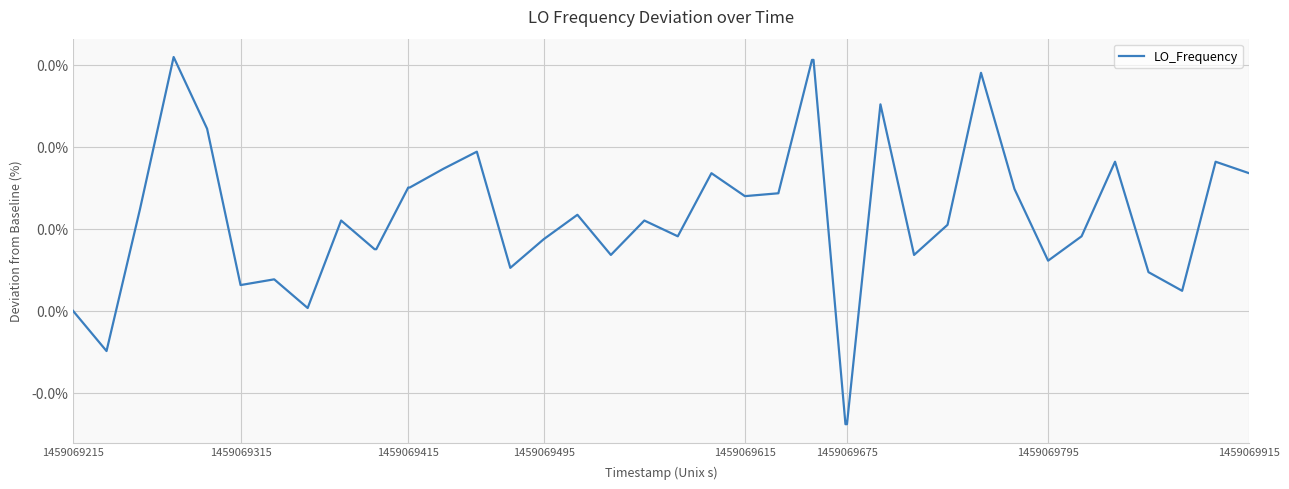

Does the chart have visible grid lines?

Yes